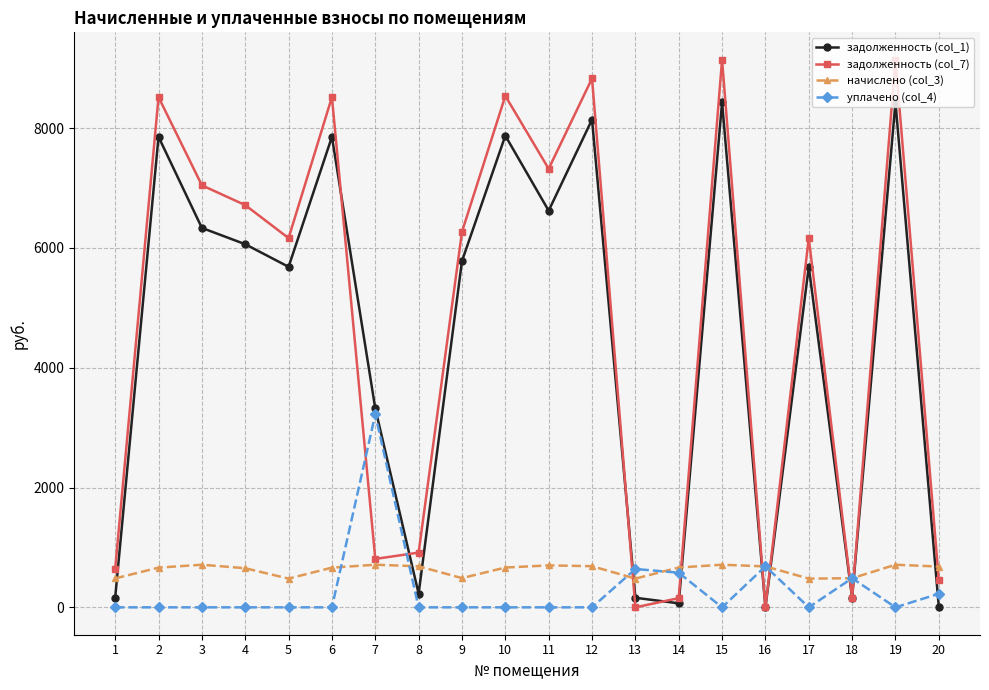

Is the value of начислено (col_3) at 13 greater than the value of уплачено (col_4) at 7?

No